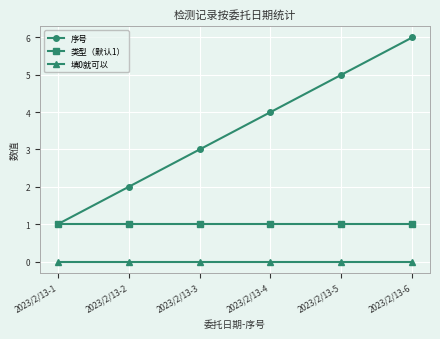

What are all the series names shown in the legend?

序号, 类型（默认1）, 填0就可以